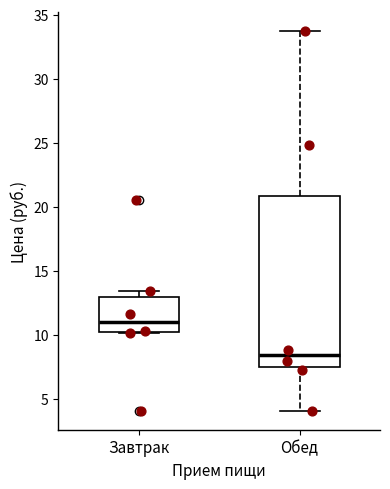

Reading left to right, transcribe this box plot: for each box, give where its median line is, the range the box spans, and where its two whiskers end, as read against the y-axis. The values are not printed on the chart, so give them approximately, as read against the axis.

Завтрак: median 11.0, box 10.0 to 13.0, whiskers 10.0 to 13.5
Обед: median 8.5, box 7.5 to 21.0, whiskers 4.0 to 33.5